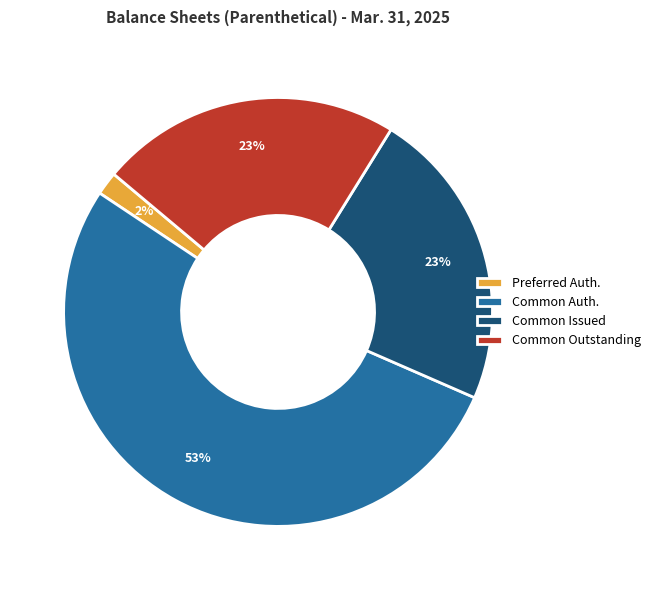

Is it true that Common Auth. is 39% of the pie?

False